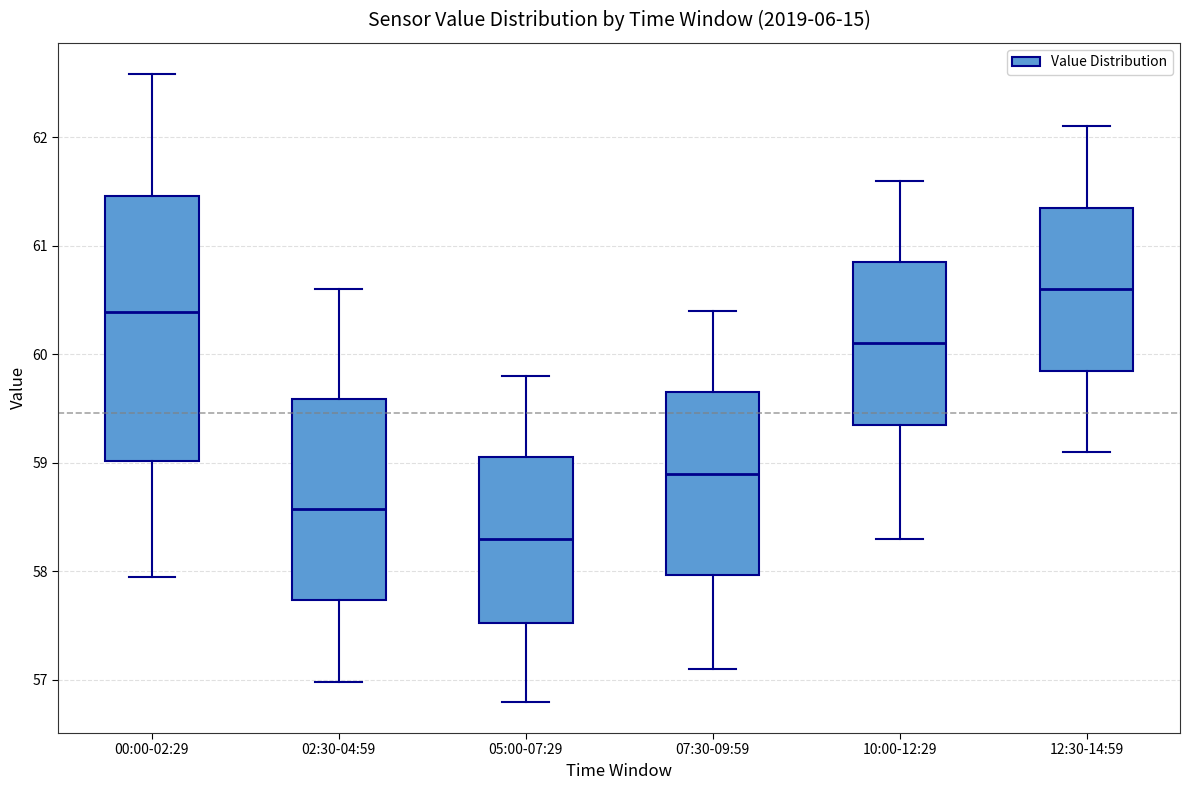

Which box is the tallest, from its lower edge to its upper edge?

00:00-02:29